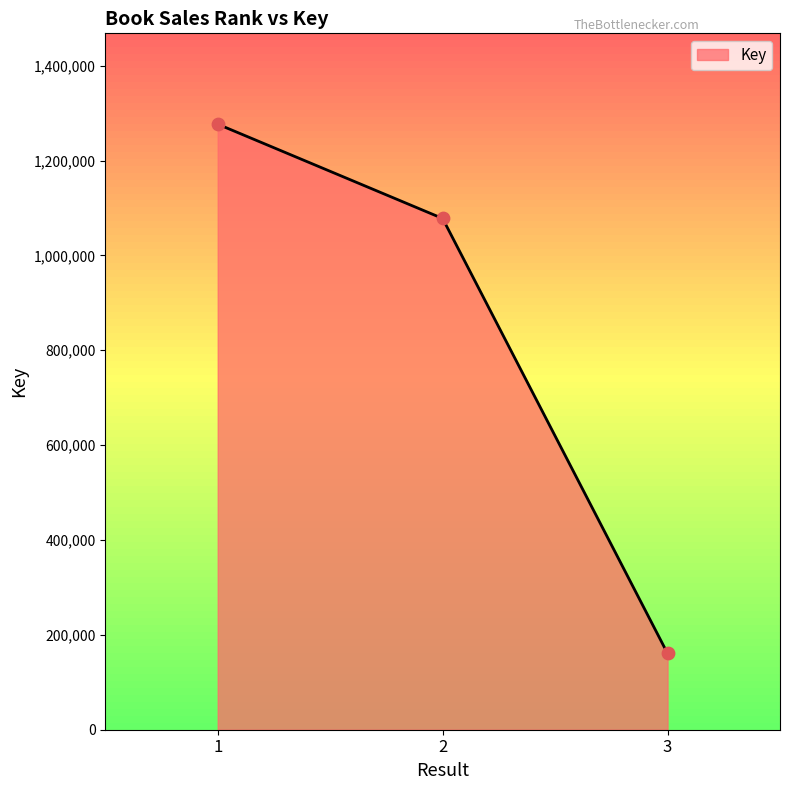

What is the ratio of the value at 3 to the value at 2?

0.1